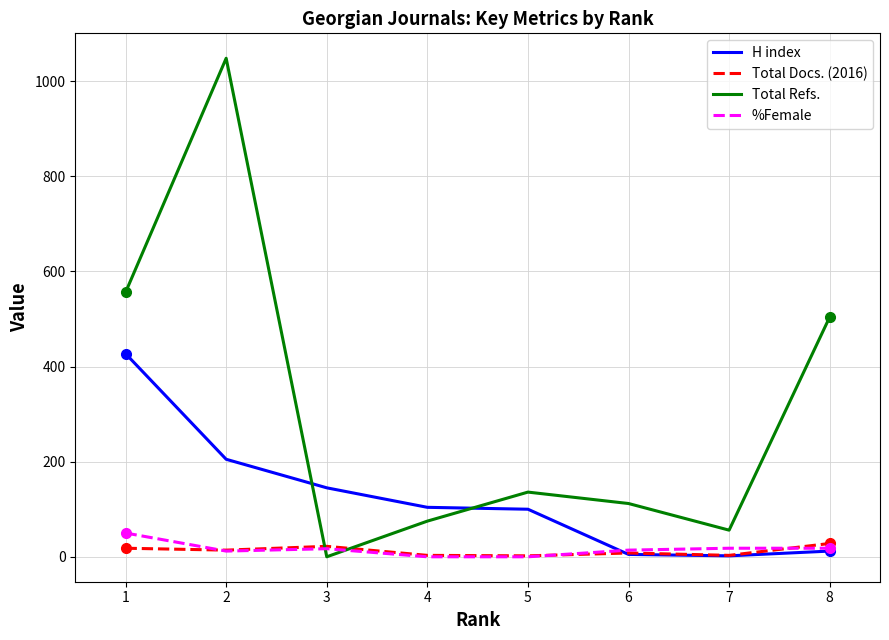

What are all the series names shown in the legend?

H index, Total Docs. (2016), Total Refs., %Female